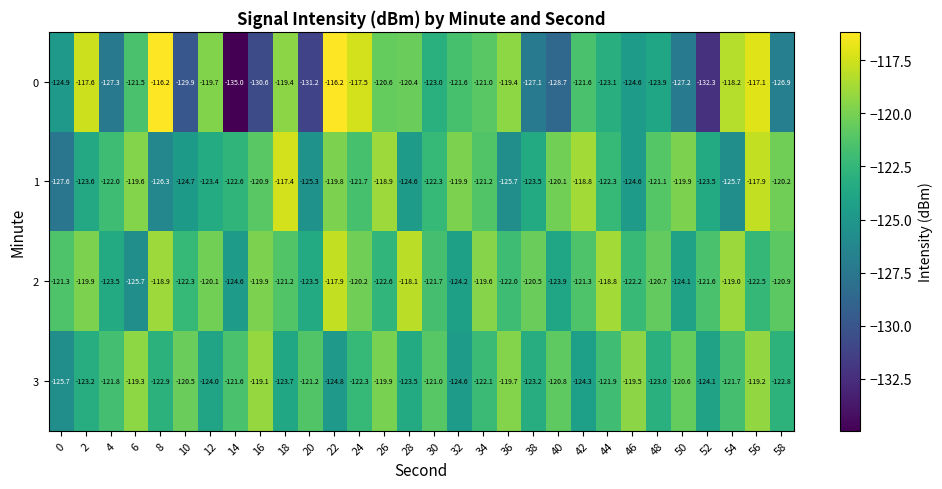

Rank the series at 24 from highest to lowest value.

0, 2, 1, 3